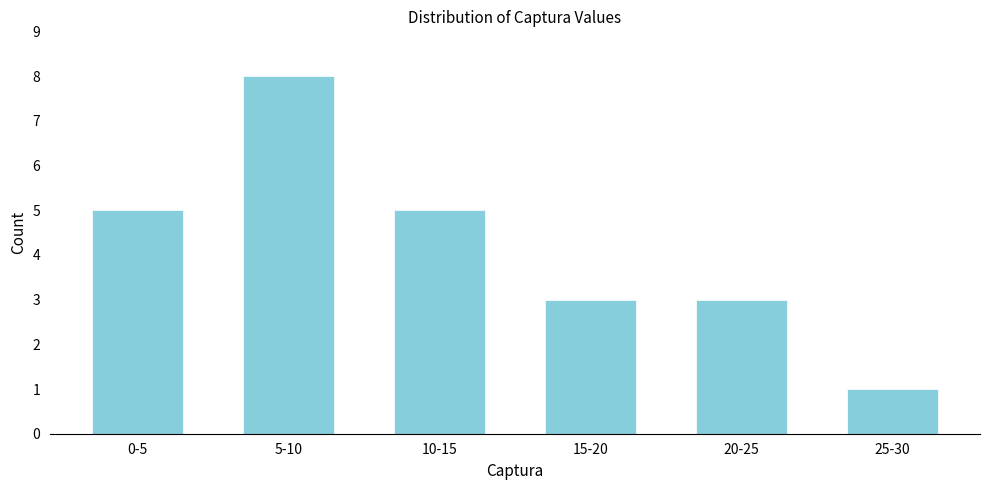

Reading left to right, what are all the values shown in this chart?

0-5=5	5-10=8	10-15=5	15-20=3	20-25=3	25-30=1